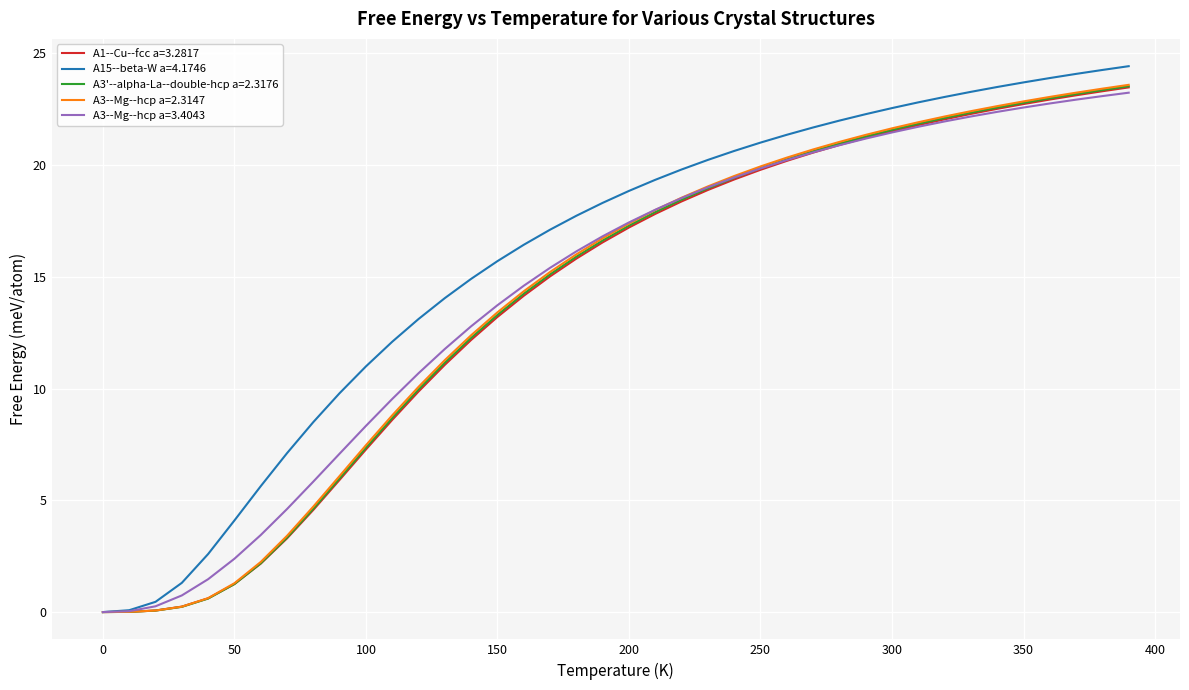

Which series has the largest total across all categories?

A15--beta-W a=4.1746